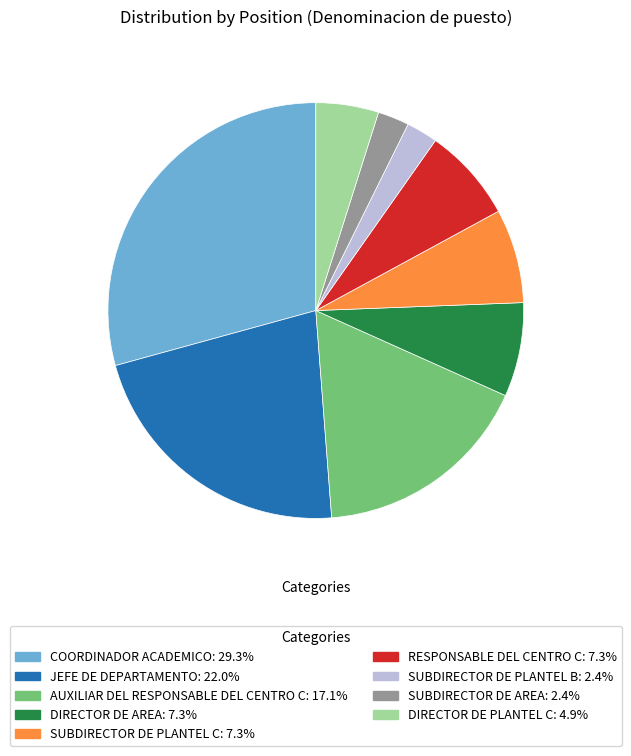

What is the ratio of the value at SUBDIRECTOR DE PLANTEL B: 2.4% to the value at DIRECTOR DE AREA: 7.3%?

0.3